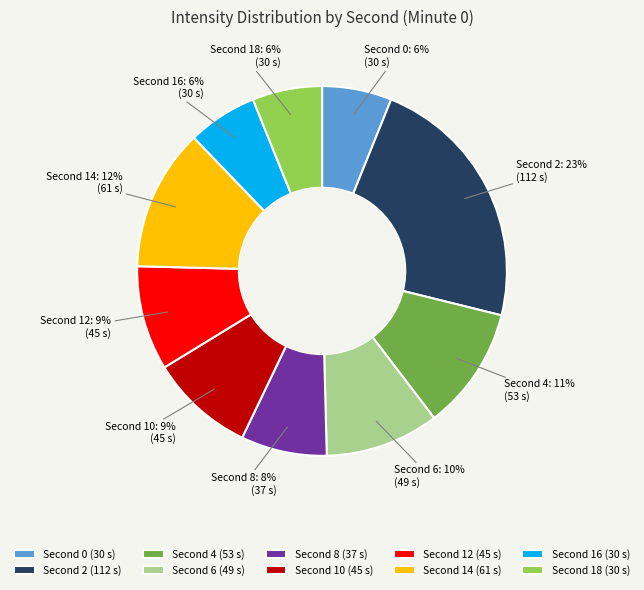

Does any single category account for the majority?

No